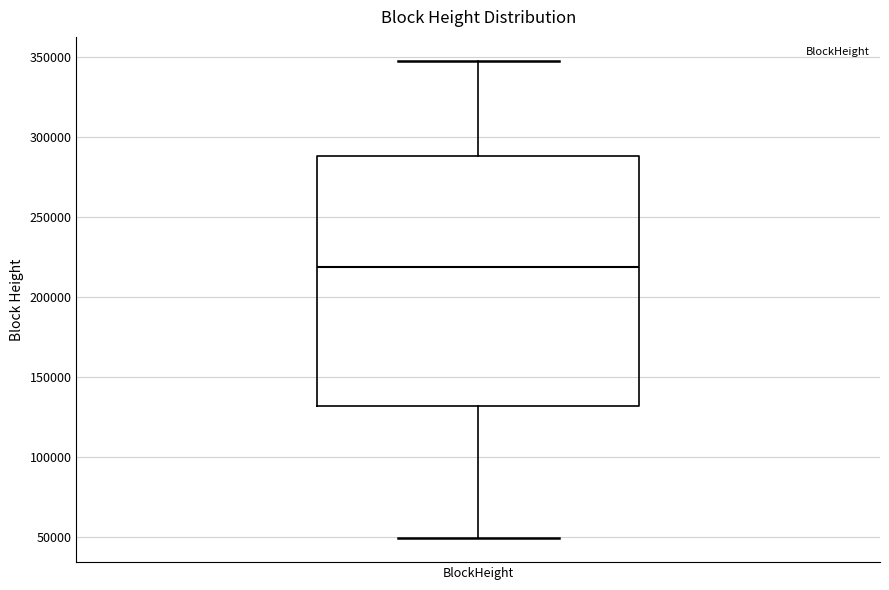

Read this box plot against the y-axis: the position of the median line, the range covered by the box, and the ends of both whiskers. The values are not printed on the chart, so give them approximately, as read against the axis.

median 220000, box 130000 to 290000, whiskers 50000 to 350000